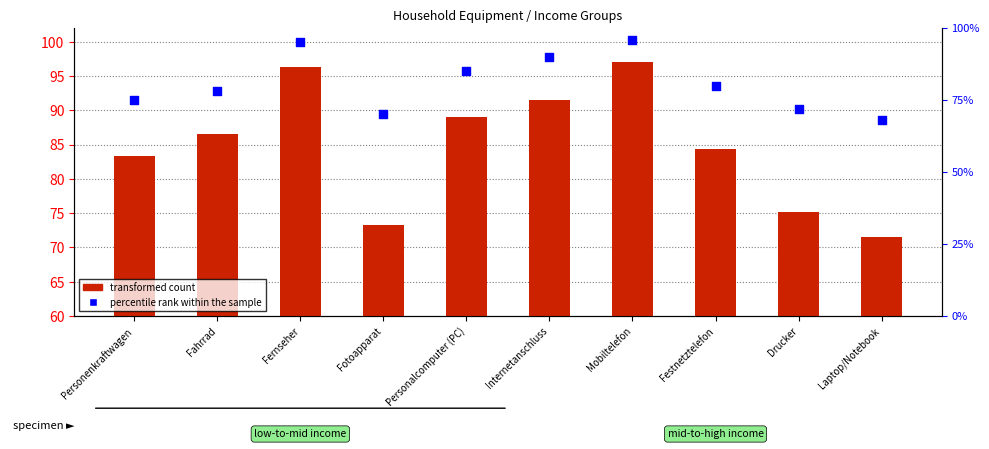

Which series reaches the maximum Y coordinate?

transformed count